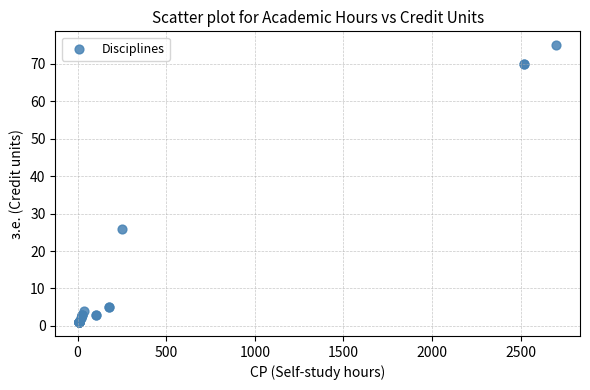

What Y value in the scatter plot is closest to 38?

26